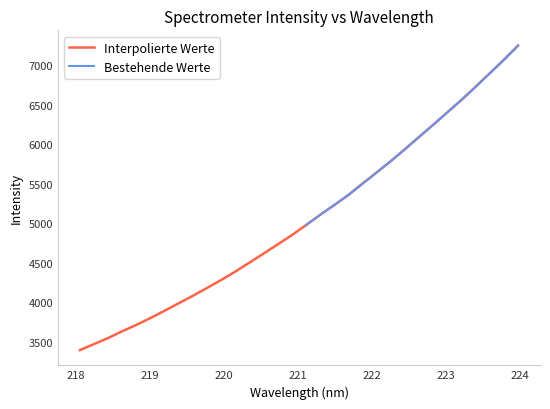

Is it true that the value at 223.408 is 6729.4?

True